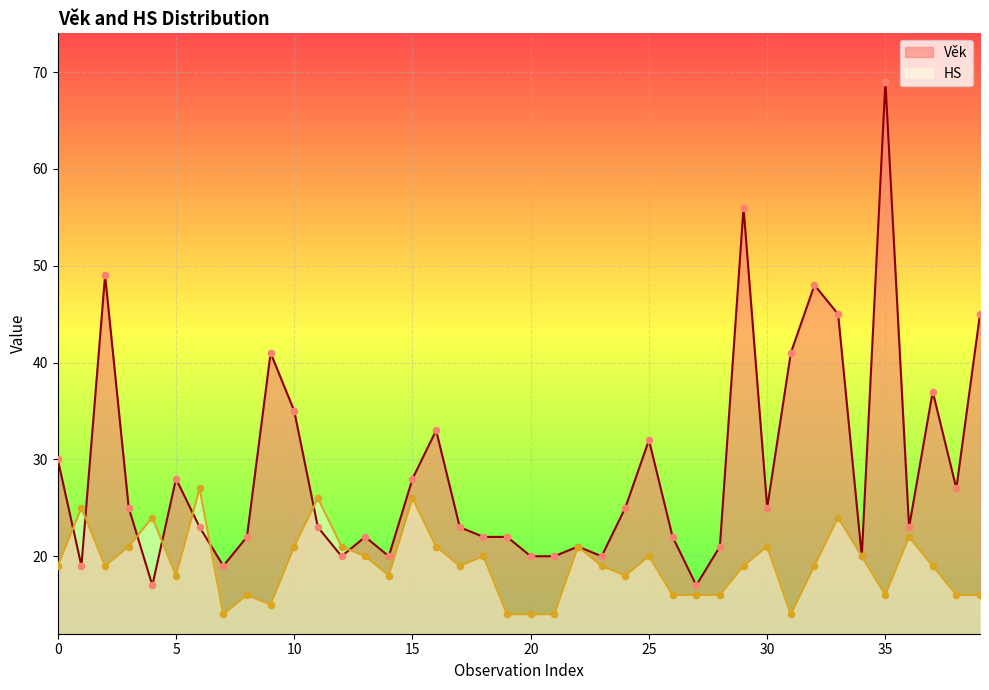

The value of HS at 5 is 18. True or false?

True